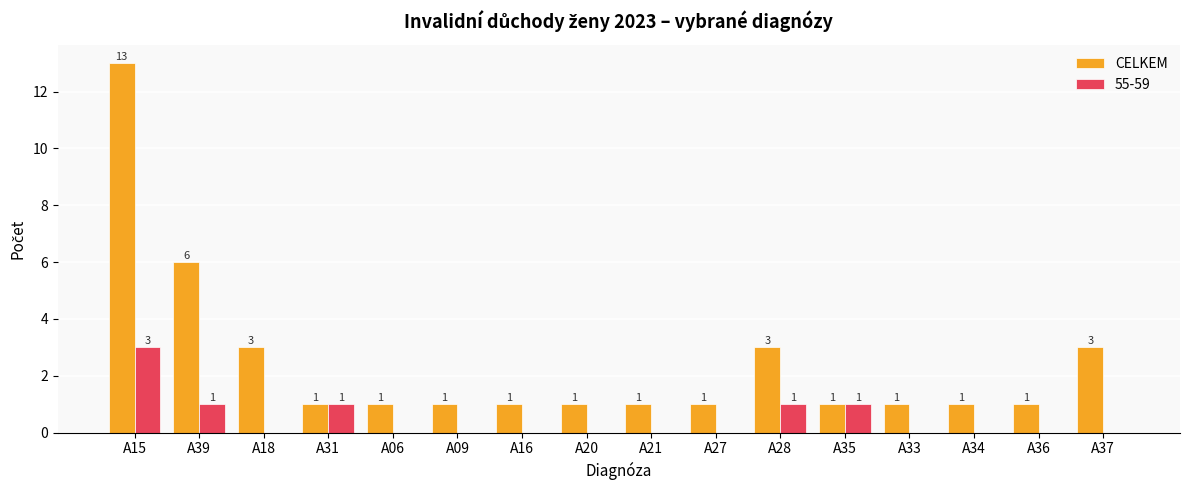

Are the bars horizontal?

No